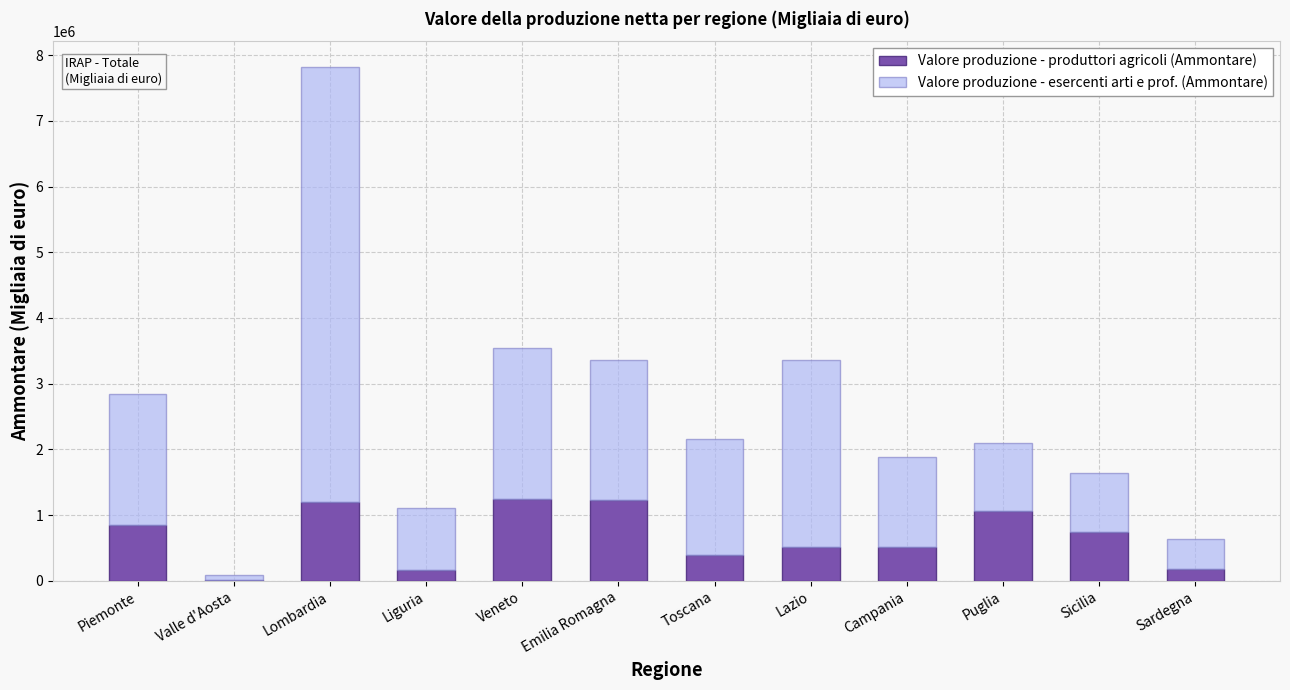

The value of Valore produzione - produttori agricoli (Ammontare) at Piemonte is 1416898. True or false?

False